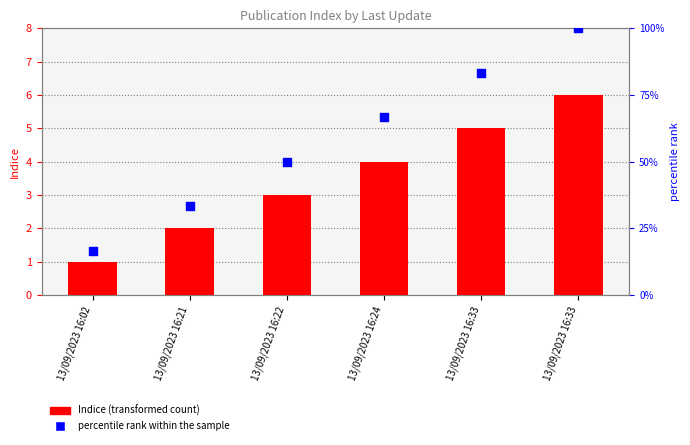

What is the total value across all series at 13/09/2023 16:33?

88.3